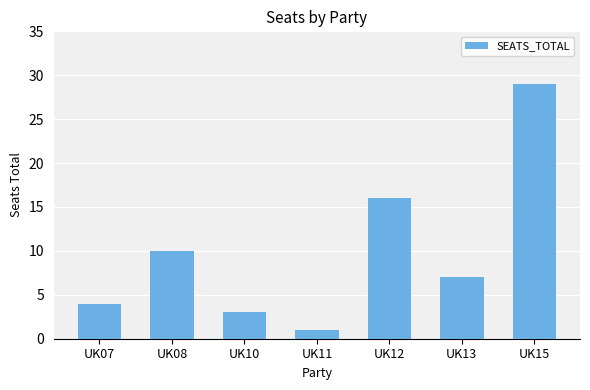

Count the number of data series in this chart.

1